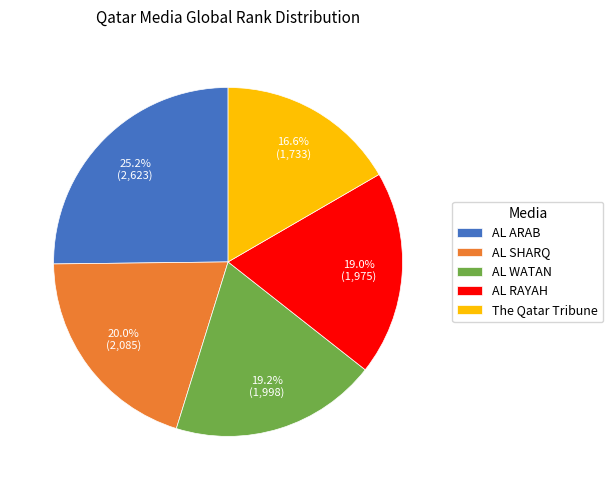

What percentage do AL WATAN and The Qatar Tribune together represent?

35.8%